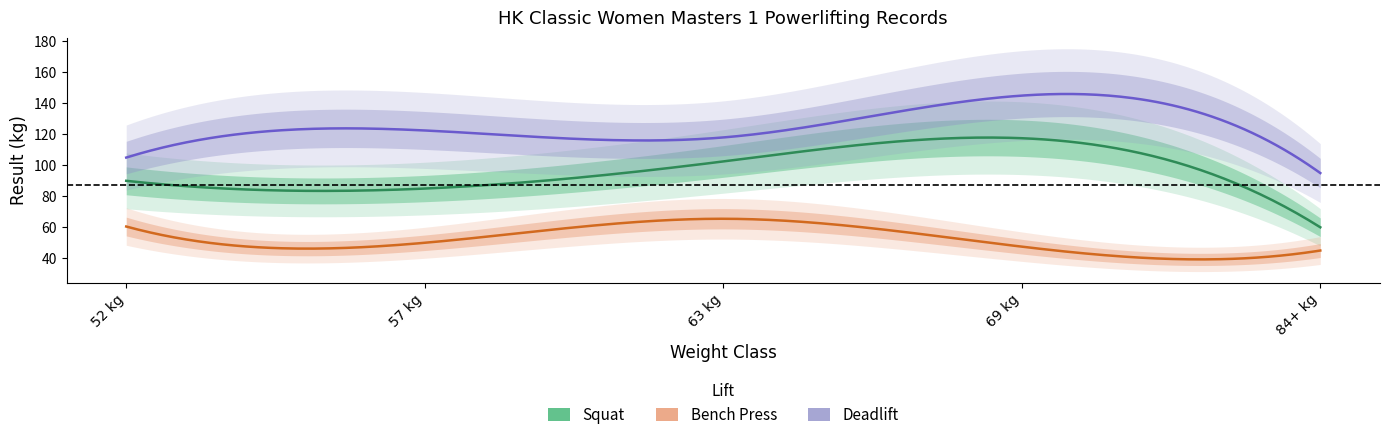

What is the sum of all Deadlift values?

585.5